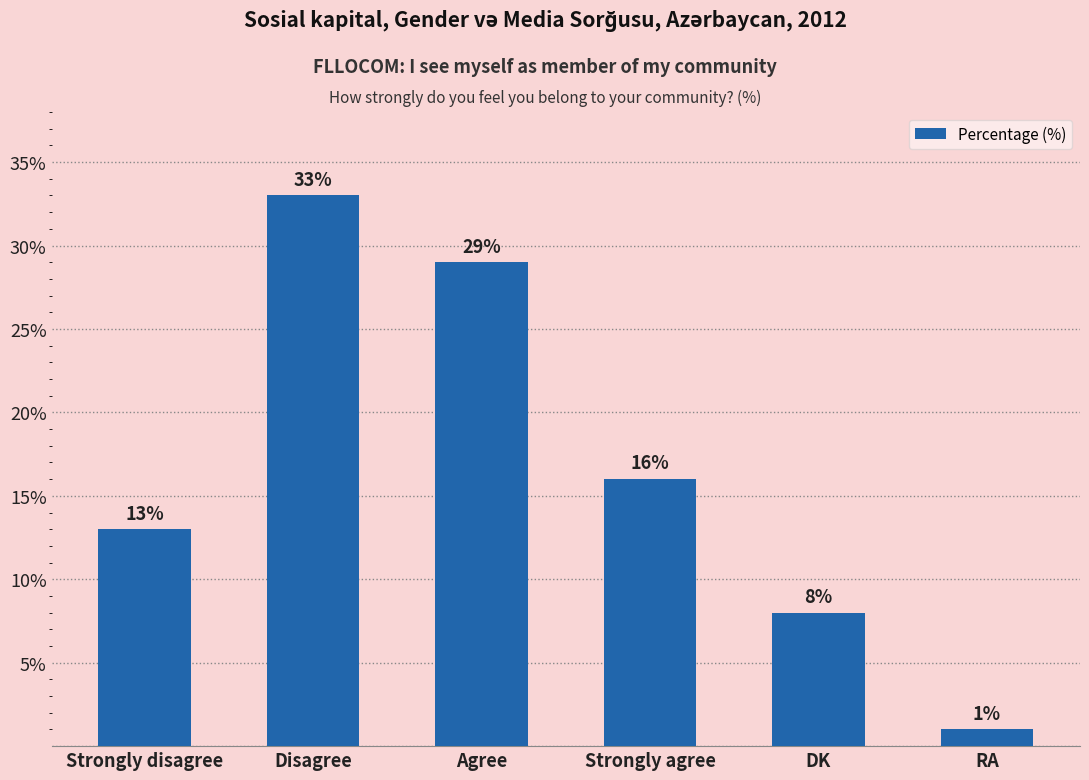

What is the value of the 1st bar from the left?

13